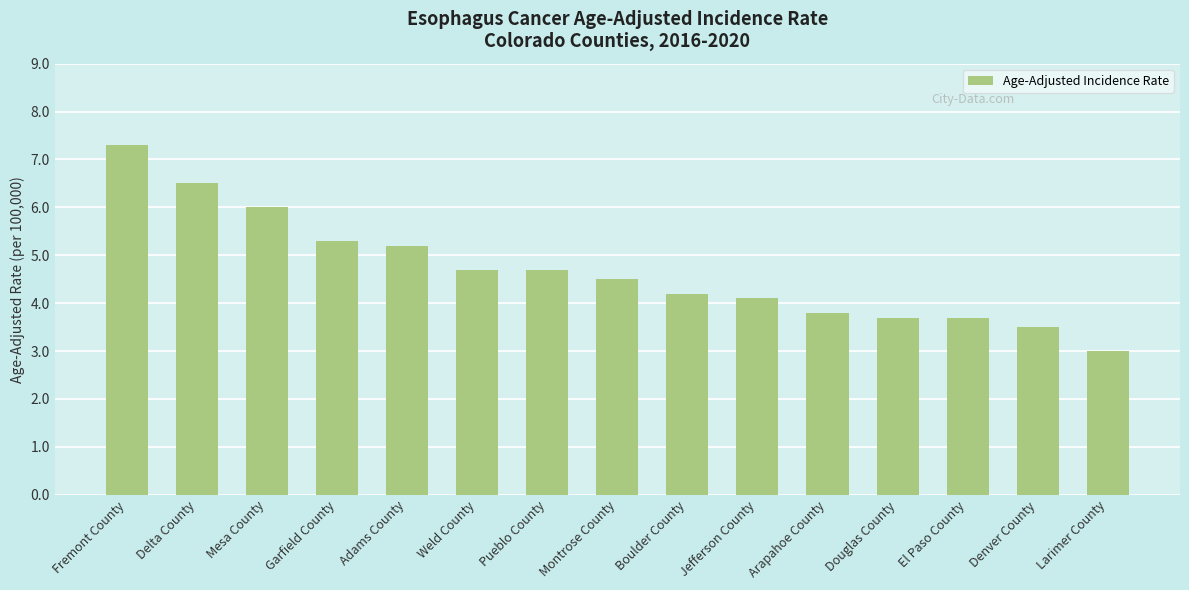

What is the label of the 8th bar from the left?

Montrose County